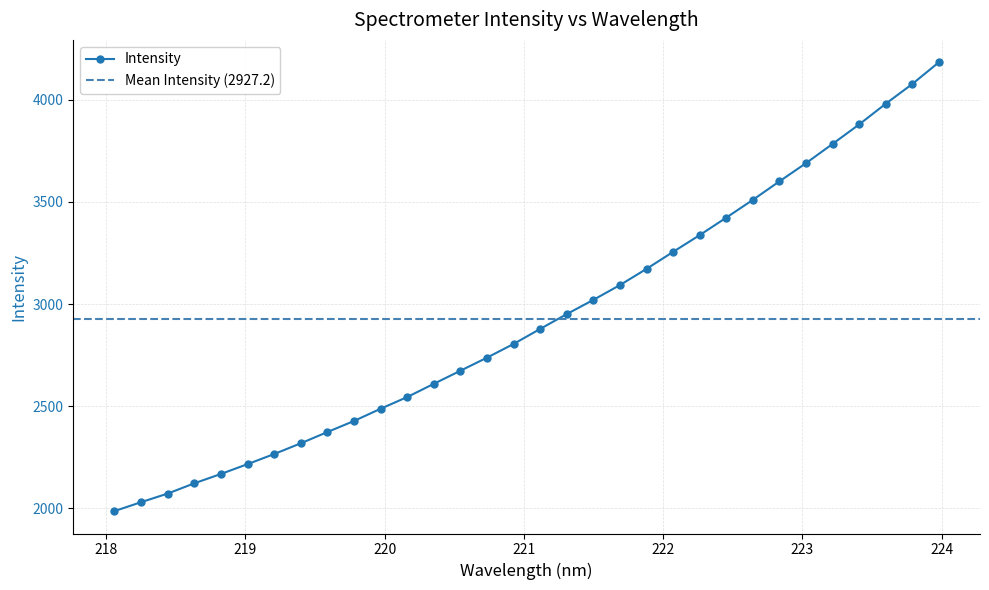

What is the minimum value for Intensity?

1987.2